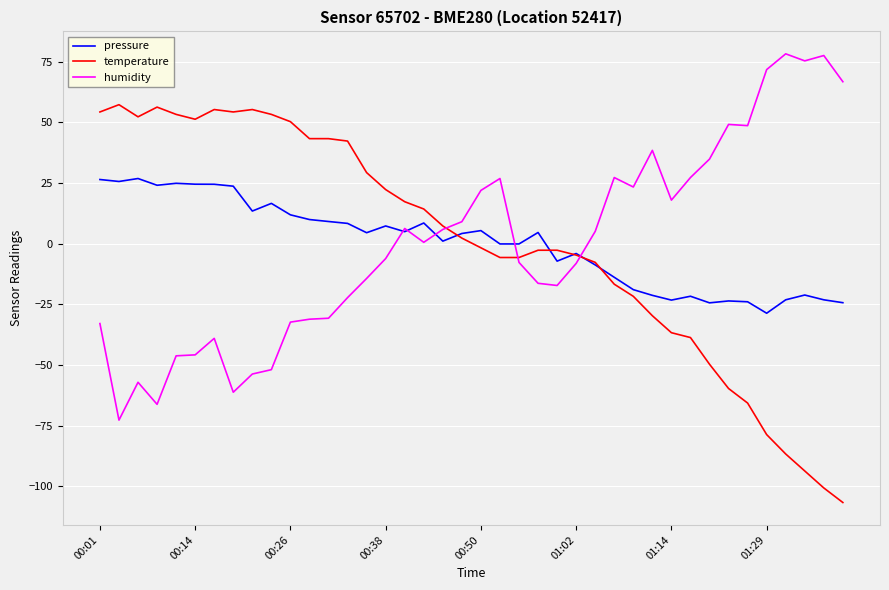

What is the highest value of the humidity series?

78.3